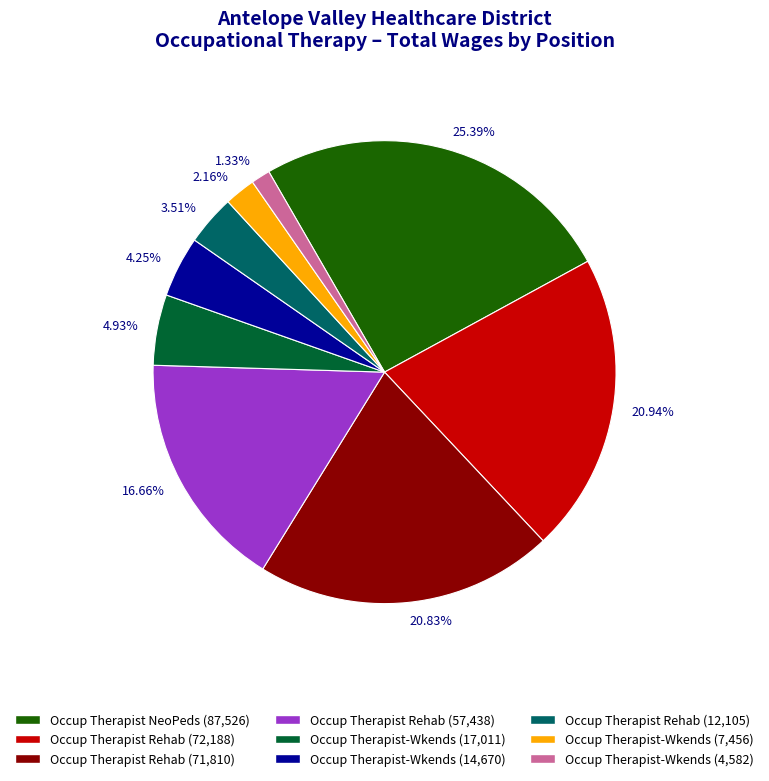

Does 16.66% represent more than half of the total?

No